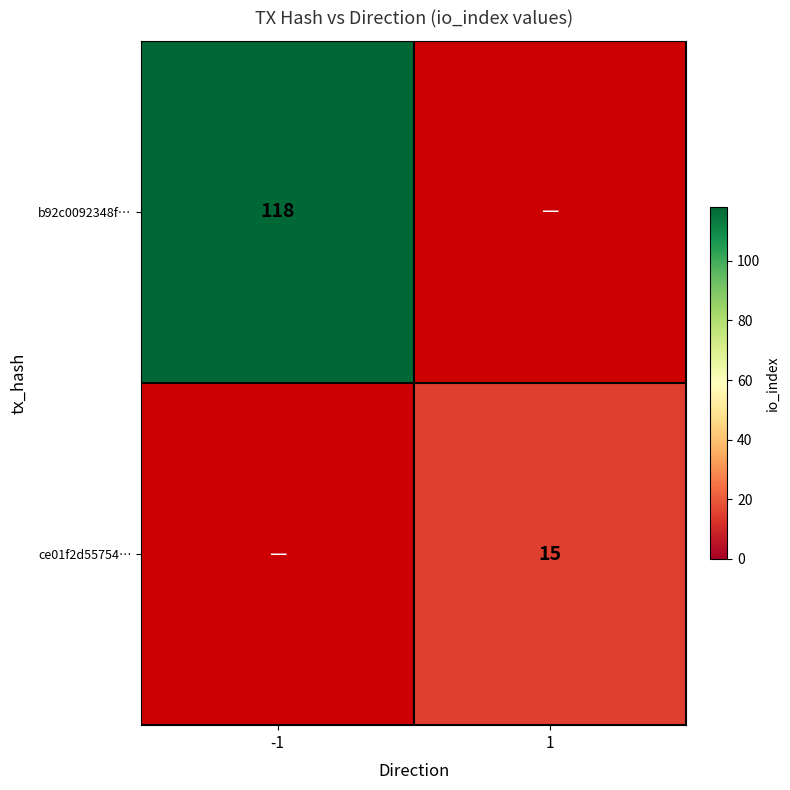

How many distinct data groups are displayed?

2